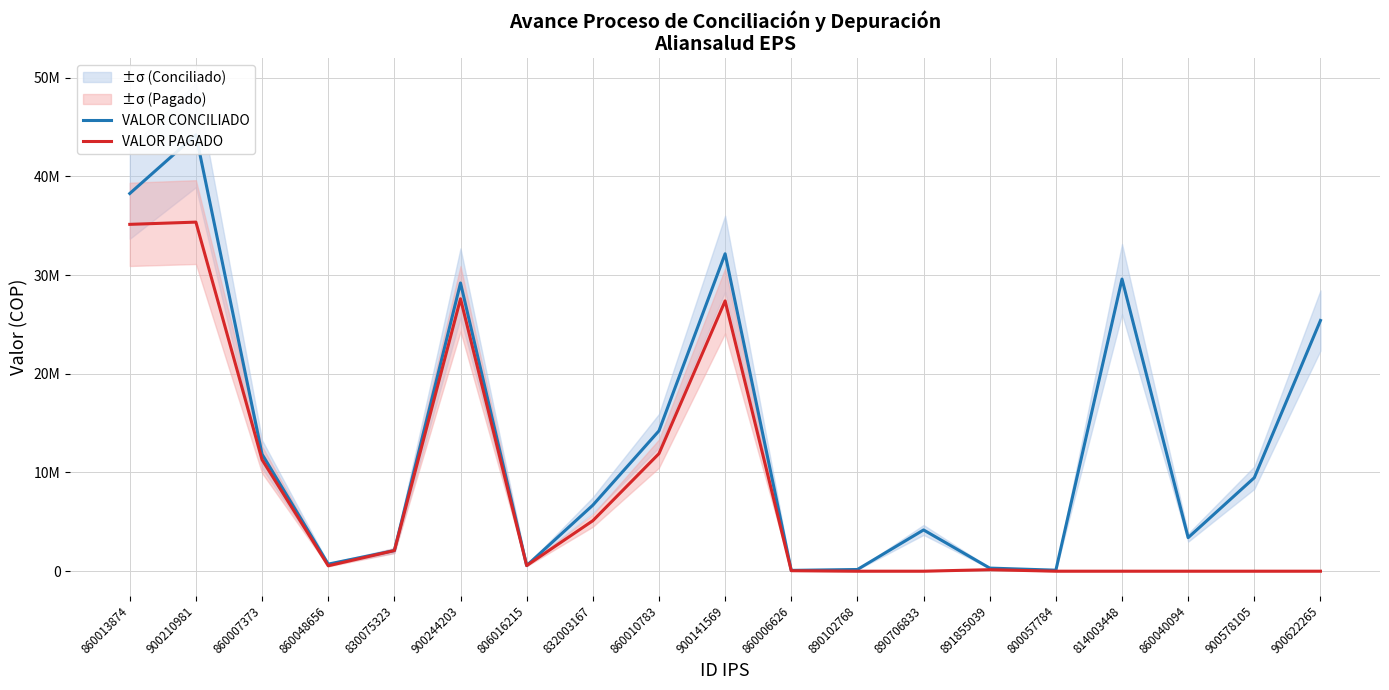

How many data points does each series have?

19